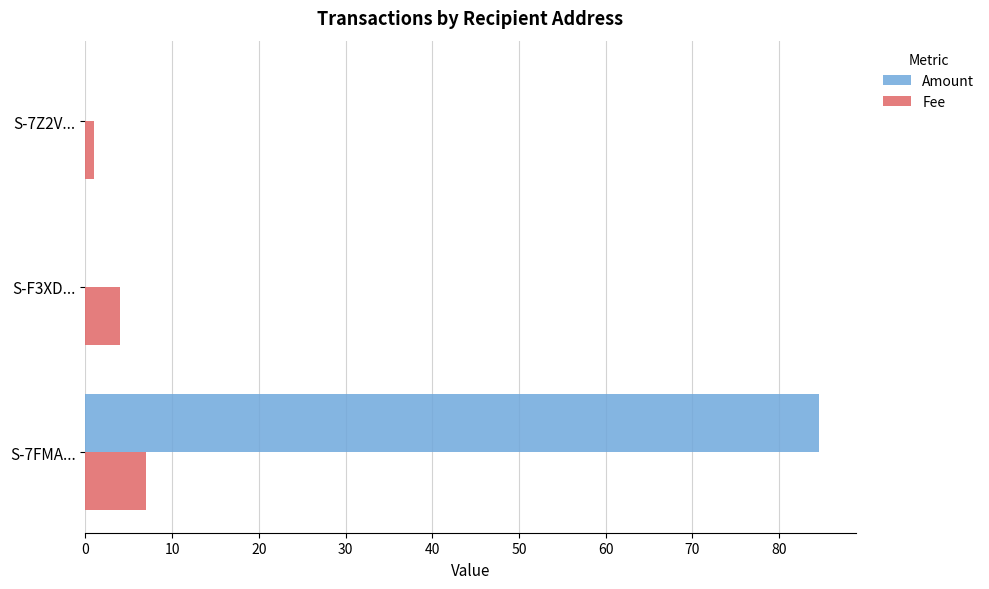

How many Fee values are between 1 and 7?

3